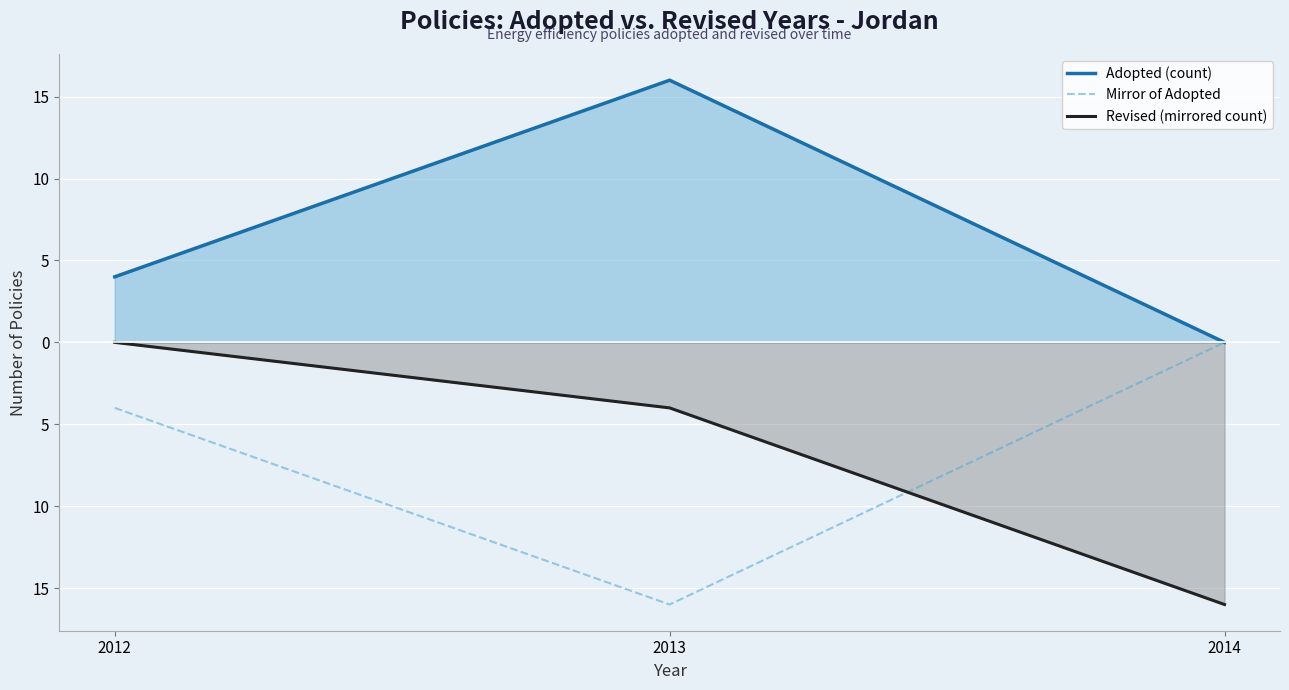

At how many categories does at least one series exceed 6?

1